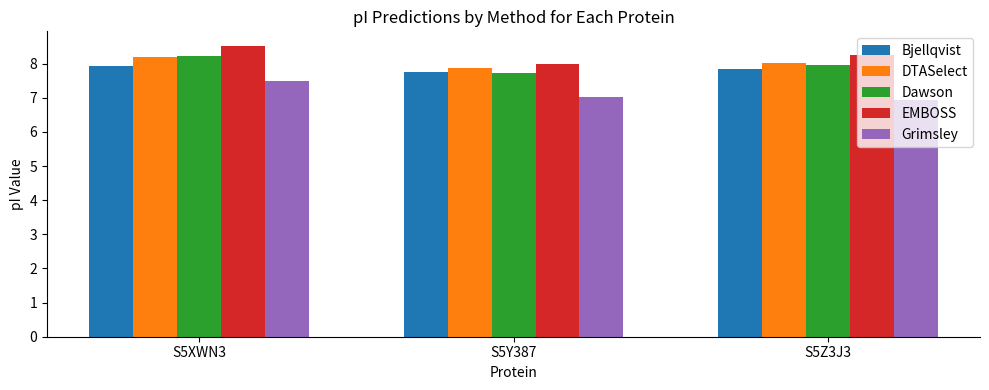

What is the difference between the highest and lowest values at S5Y387?

1.0